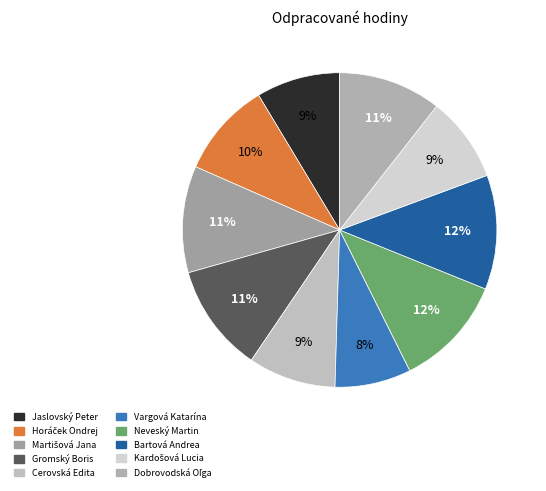

To the nearest percent, what portion does Gromský Boris represent?

11%